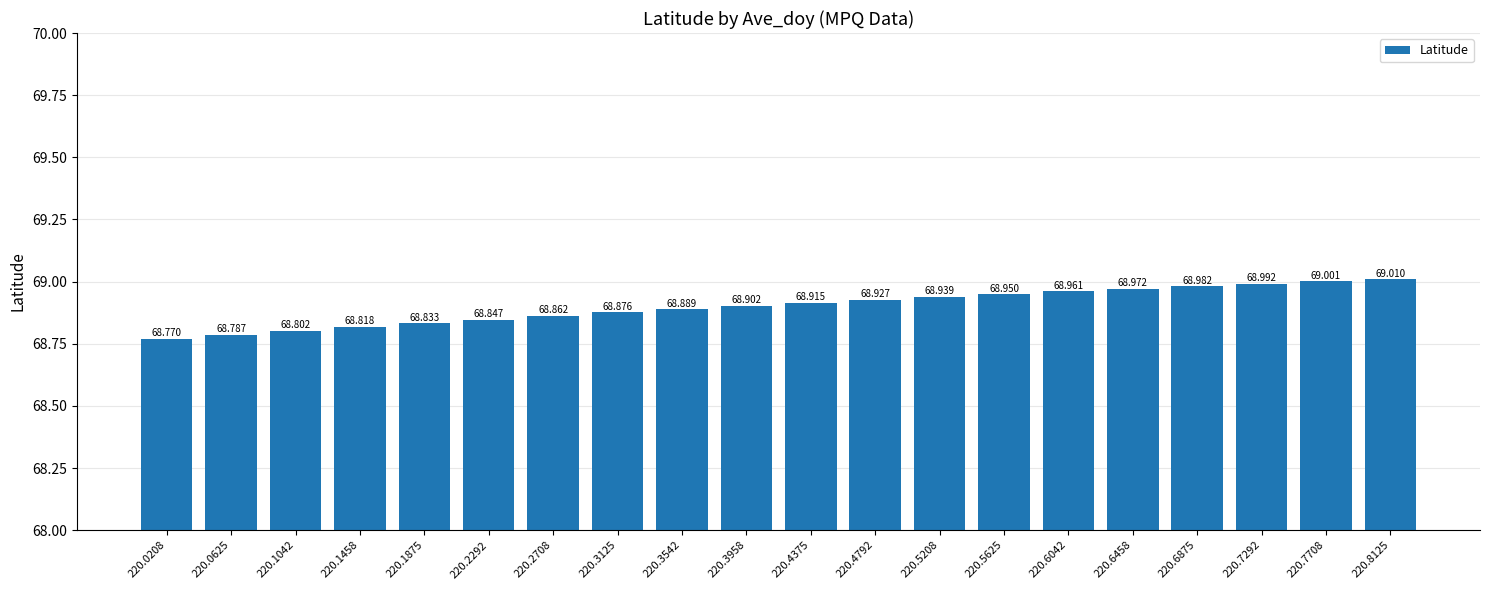

Which category has the lowest value across all series?

220.0208